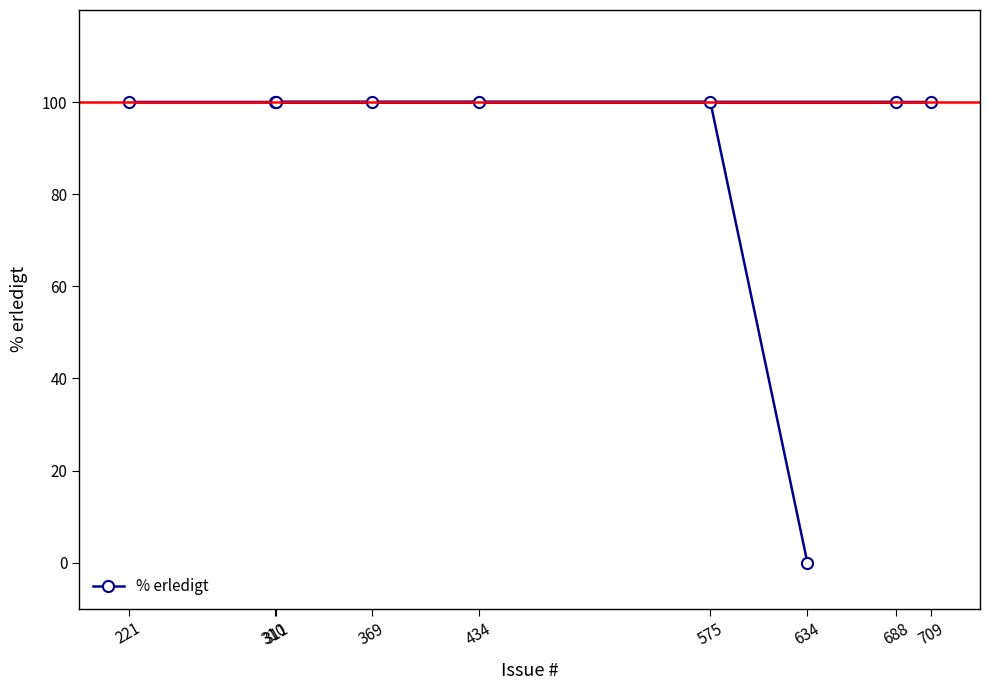

Approximately how many times larger is the value at 369 compared to 434?

1.0